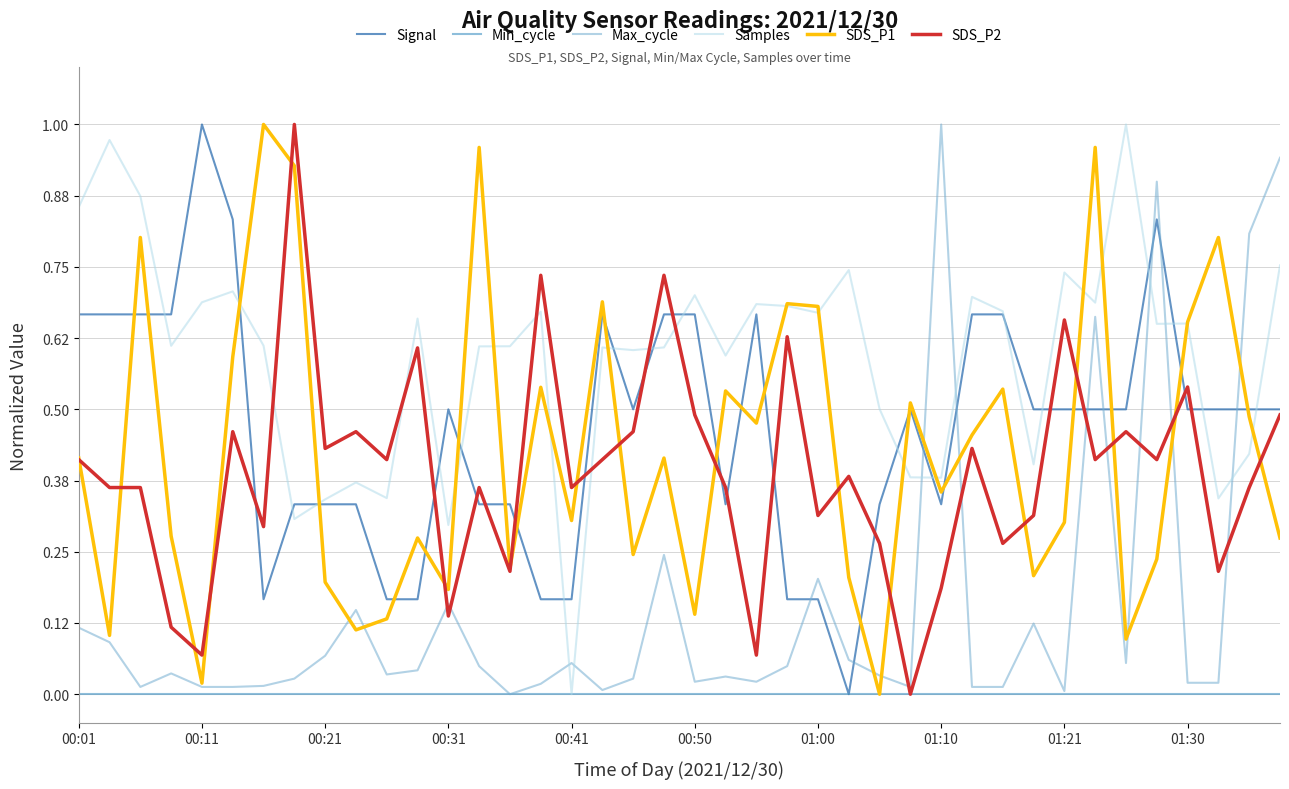

How many values in the SDS_P2 series exceed 0?

39